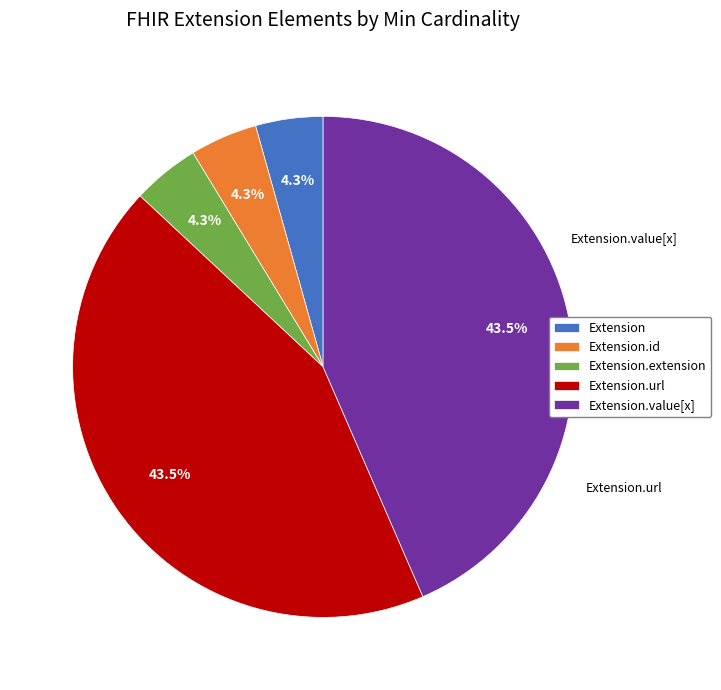

How much of the chart is everything except Extension.extension?

95.7%